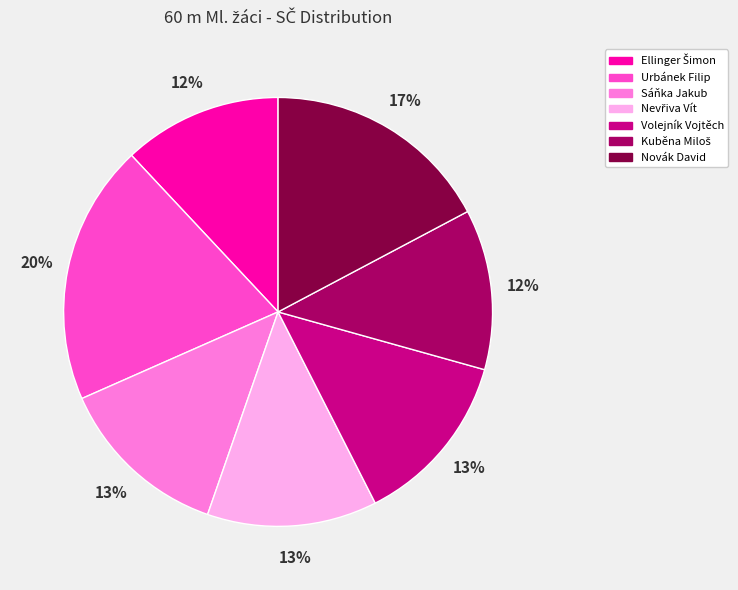

True or false: Novák David accounts for 17% of the total.

True